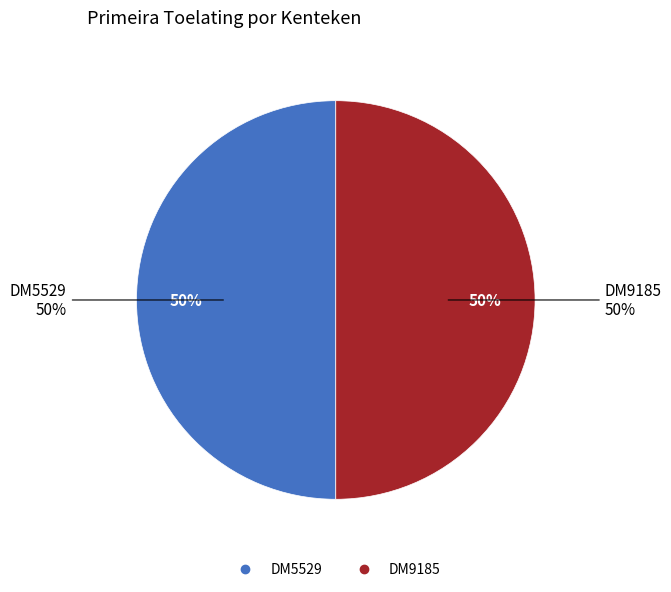

To the nearest percent, what percentage of the pie is DM9185?

50%